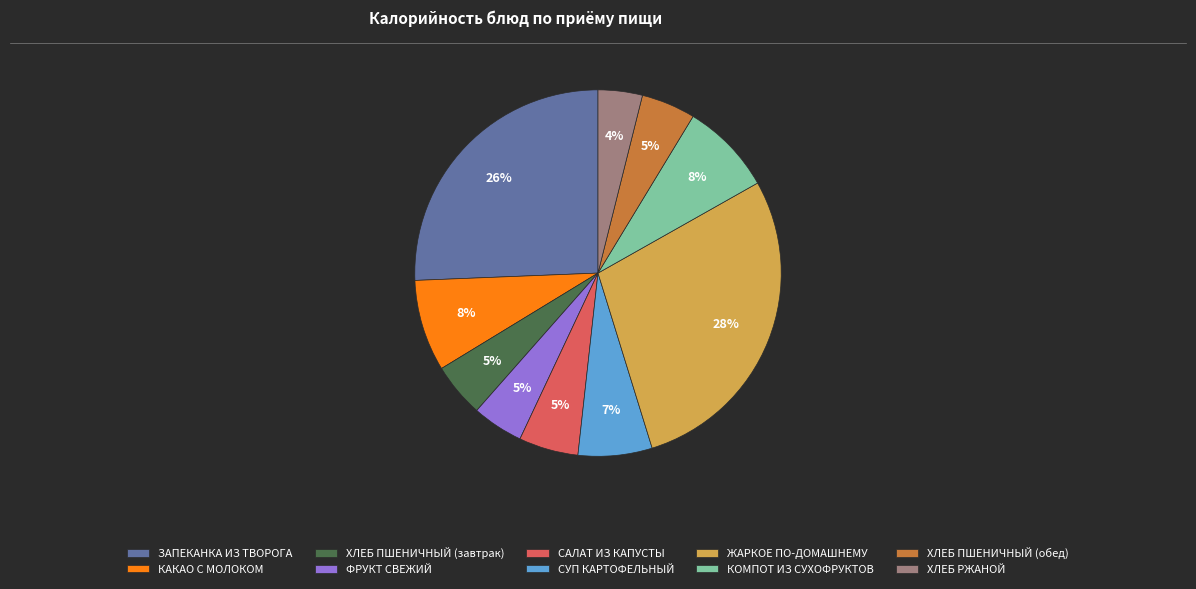

How many segments does this pie chart have?

10